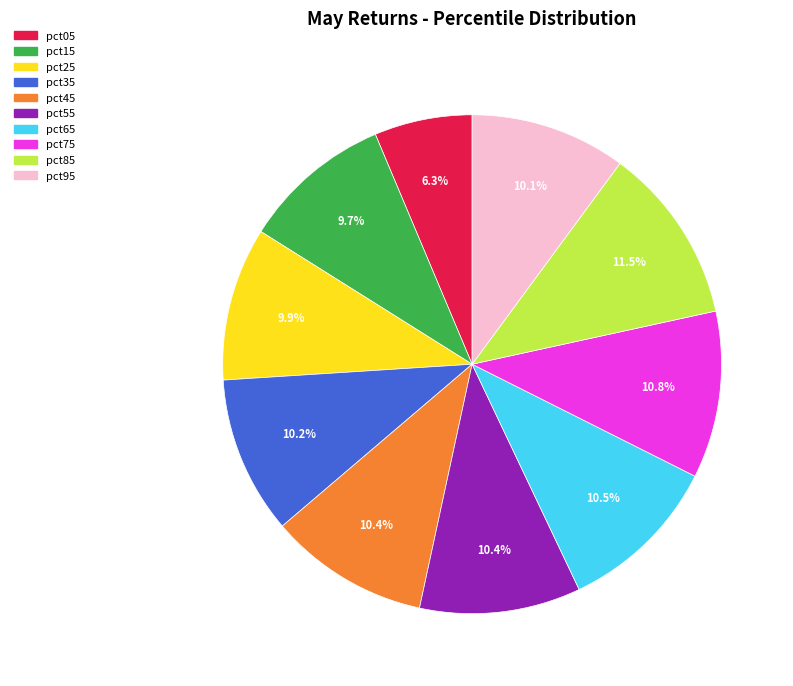

What portion of the pie excludes pct95?

89.9%